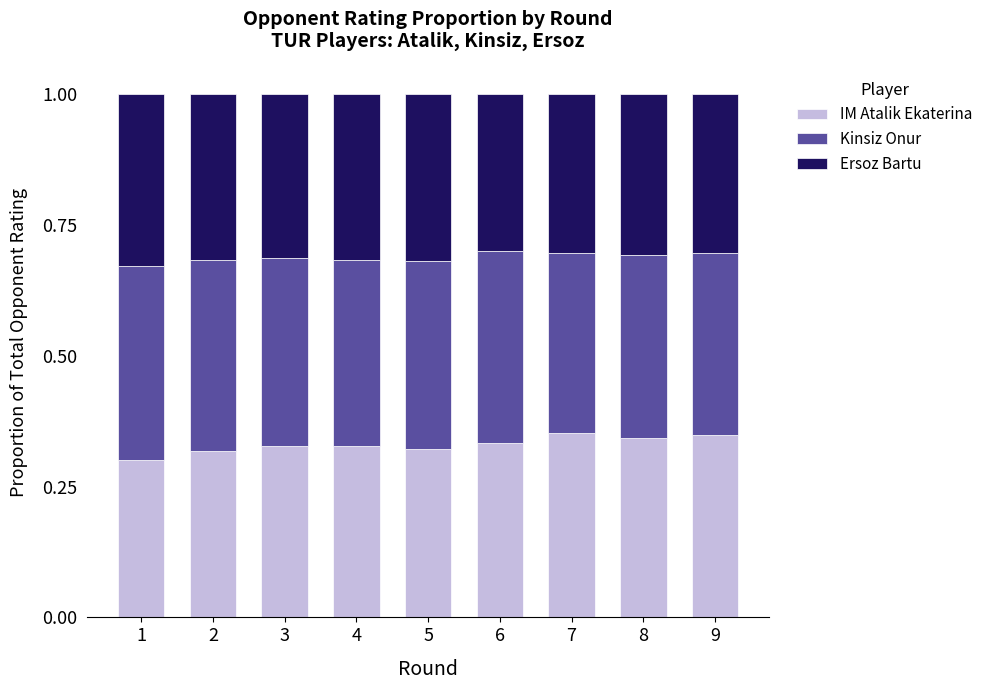

What is the sum of all IM Atalik Ekaterina values?

3.0